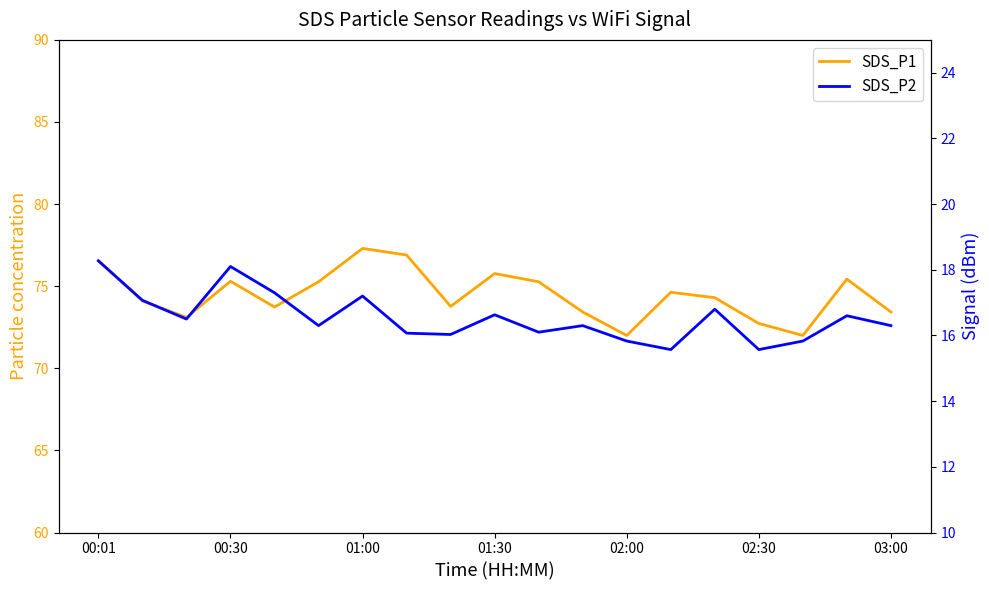

True or false: SDS_P2 and SDS_P1 cross at least once.

False